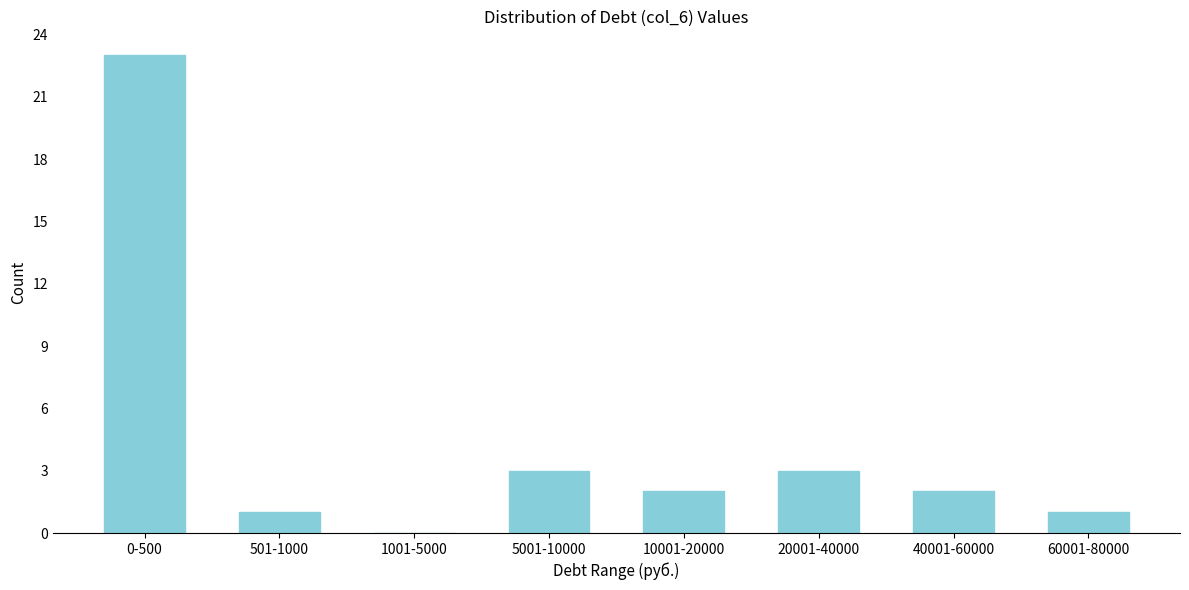

Reading left to right, what are all the values shown in this chart?

0-500=23	501-1000=1	1001-5000=0	5001-10000=3	10001-20000=2	20001-40000=3	40001-60000=2	60001-80000=1